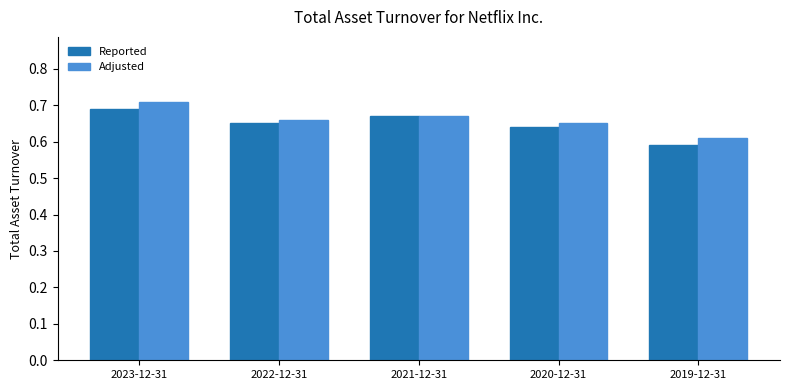

Are the bars horizontal?

No